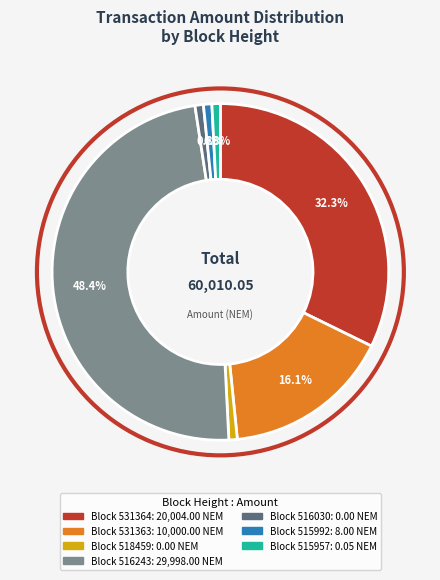

Is there any slice that represents more than half of the pie?

No